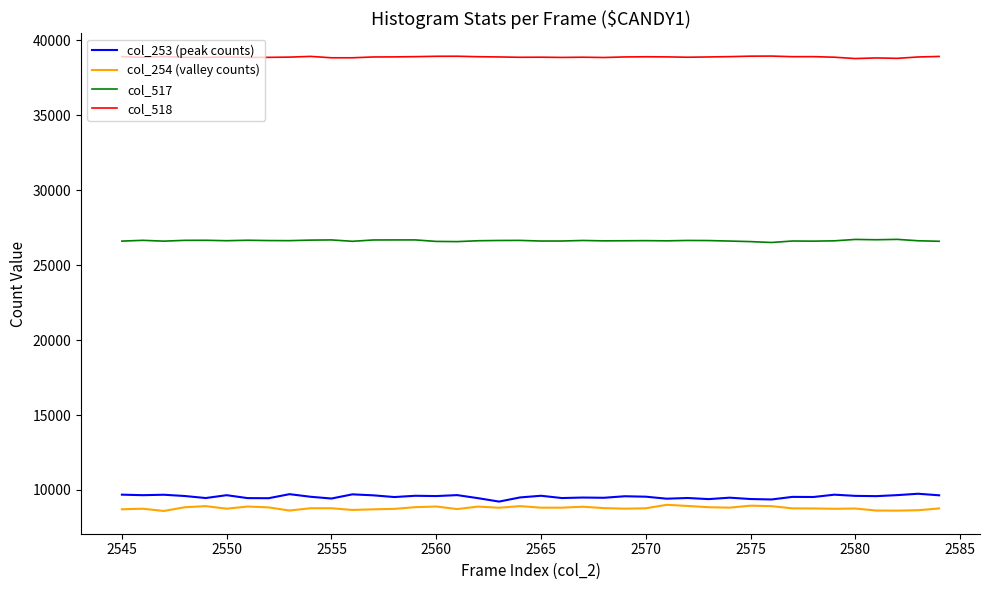

What is the difference between the maximum and minimum values in the col_253 (peak counts) series?

523